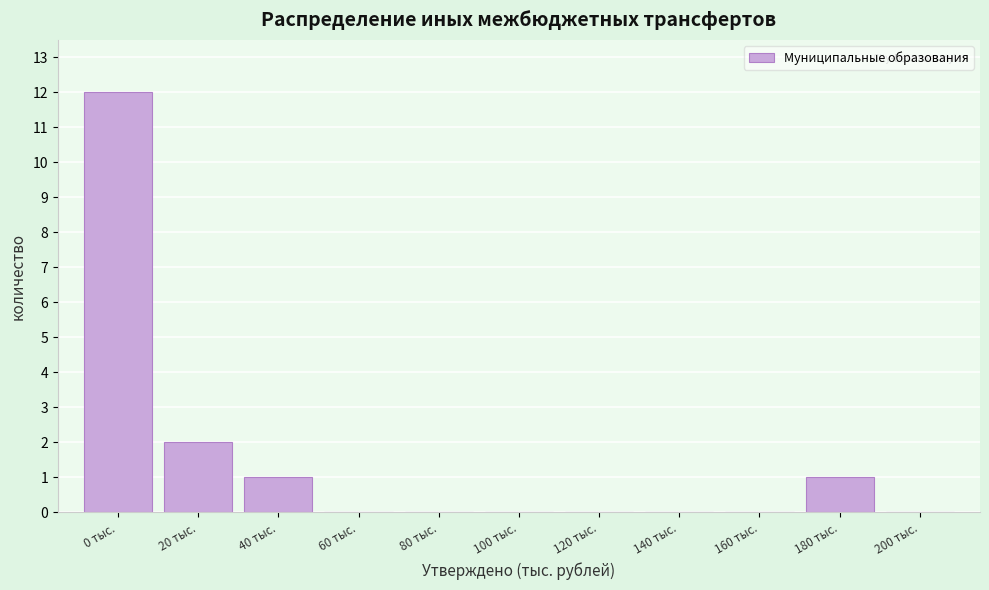

Reading left to right, extract all data points from this chart.

0 тыс.=12	20 тыс.=2	40 тыс.=1	60 тыс.=0	80 тыс.=0	100 тыс.=0	120 тыс.=0	140 тыс.=0	160 тыс.=0	180 тыс.=1	200 тыс.=0